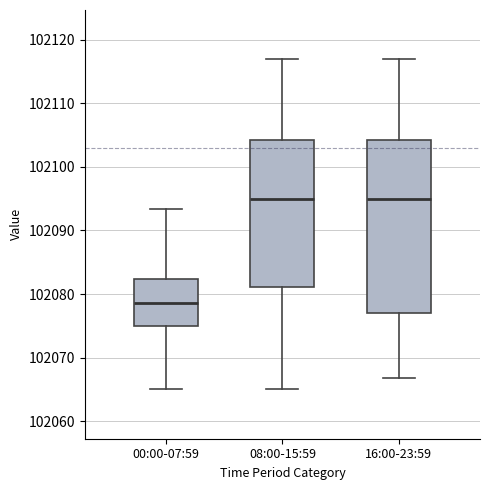

Which box has the lowest median line?

00:00-07:59